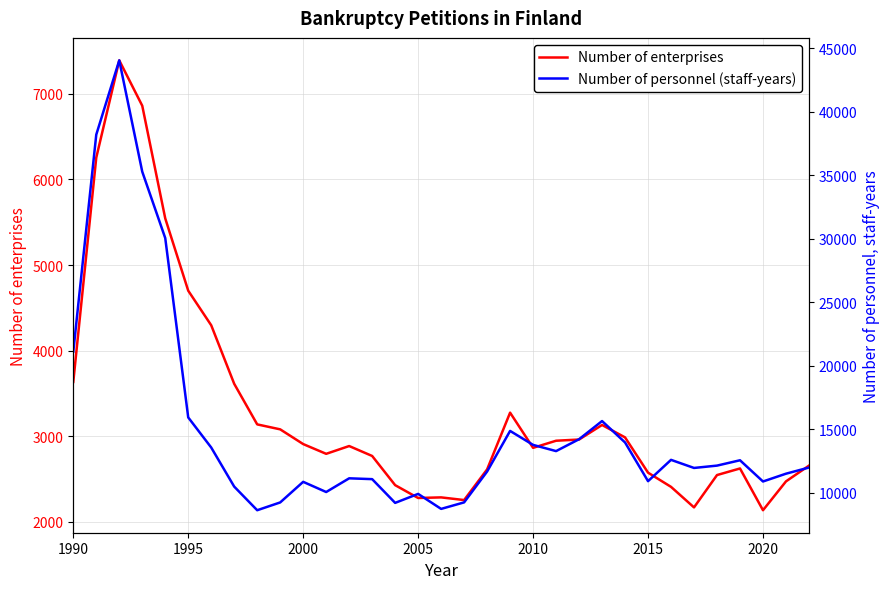

What are all the series names shown in the legend?

Number of enterprises, Number of personnel (staff-years)